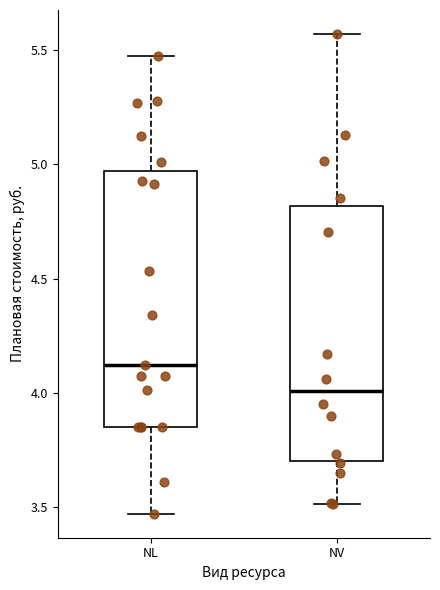

Where does the lower whisker of the box for NV end on the y-axis? The values are not printed on the chart, so give them approximately, as read against the axis.

3.50